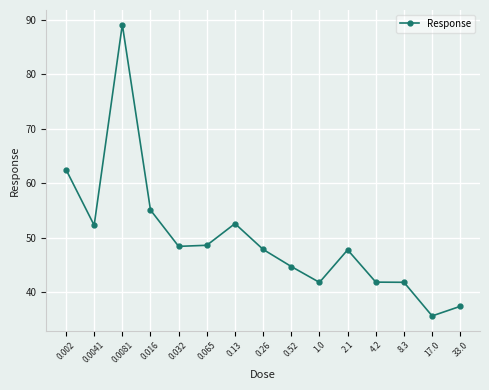

Does the chart display data point markers on the line(s)?

Yes